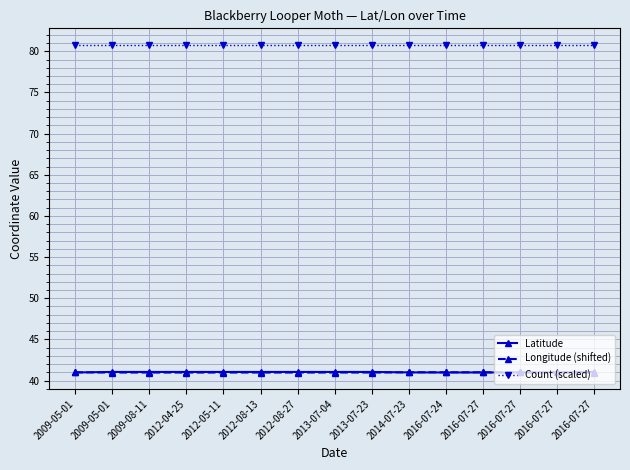

What is the sum of the Latitude values at 2009-08-11 and 2016-07-27?

82.0